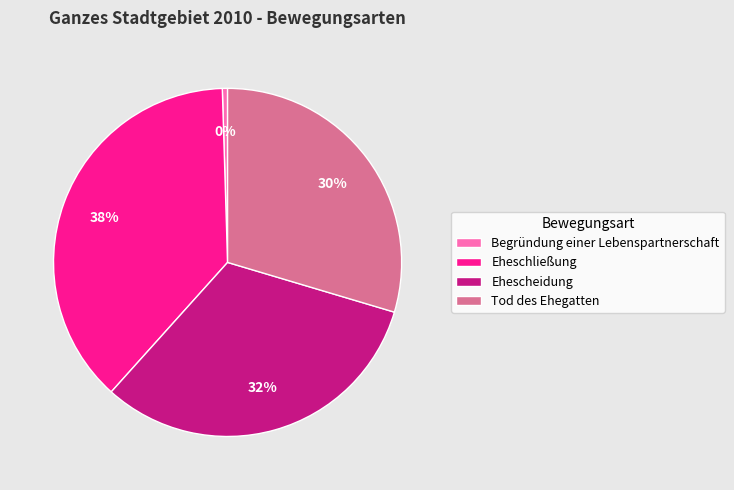

Count the number of slices in the pie.

4